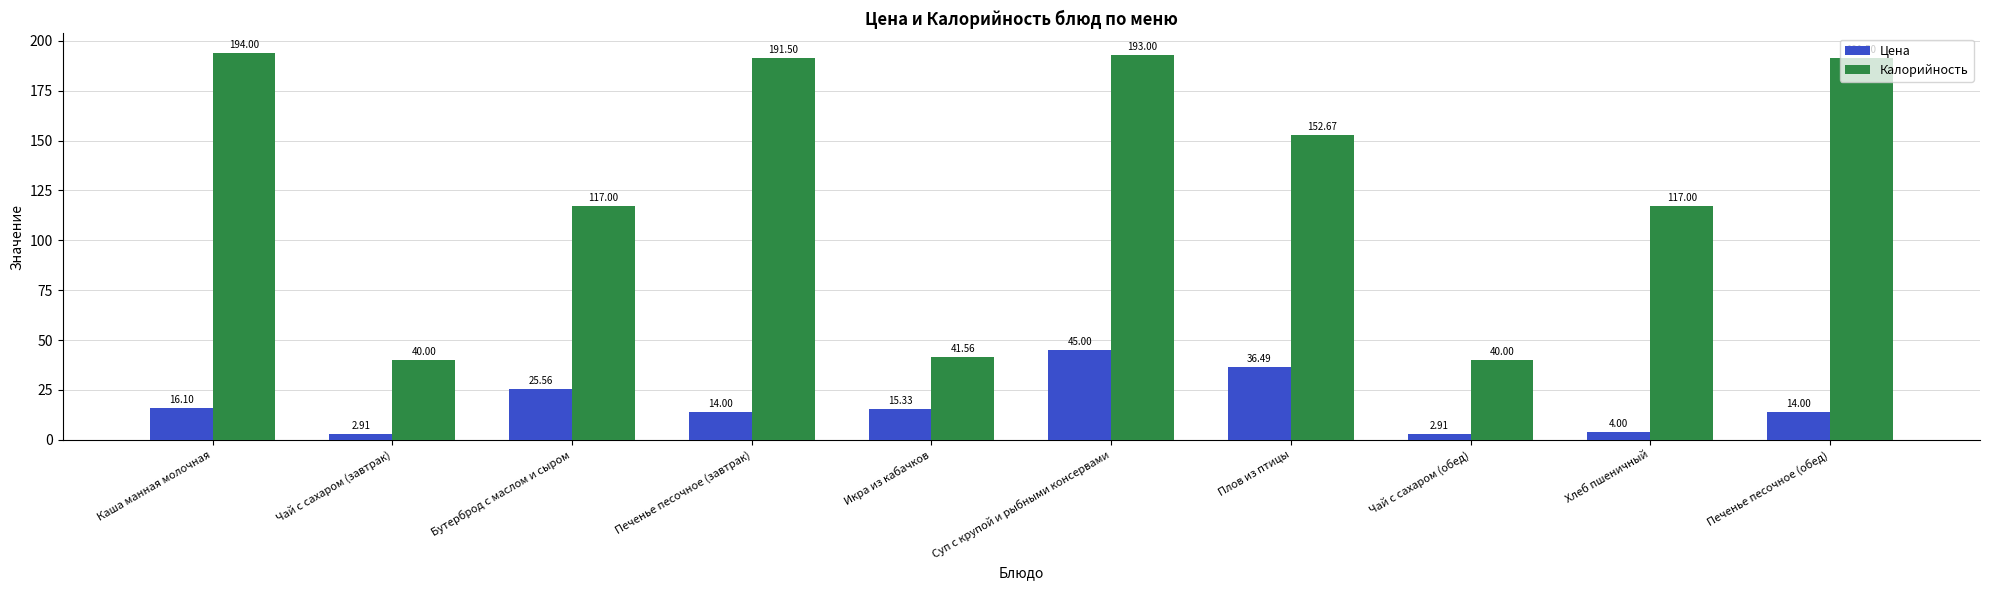

Is the value of Калорийность at Бутерброд с маслом и сыром greater than the value of Цена at Икра из кабачков?

Yes